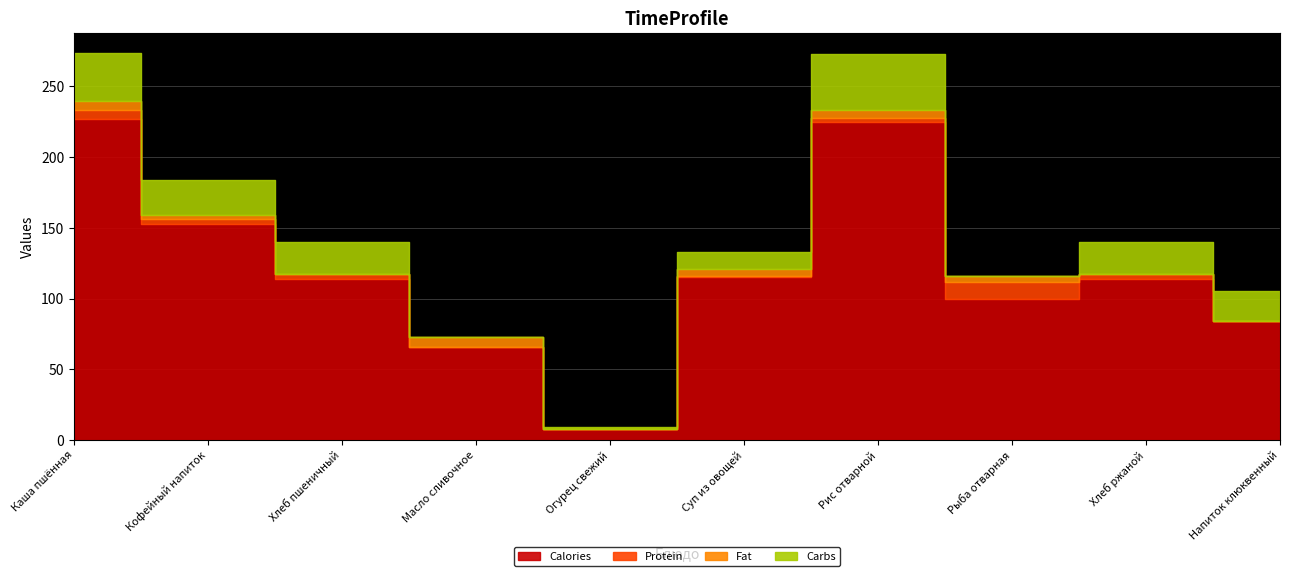

What is the average value of the Calories series?

121